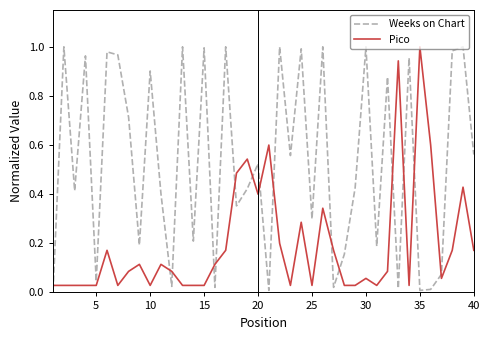

Which series has the largest range (max minus min)?

Weeks on Chart